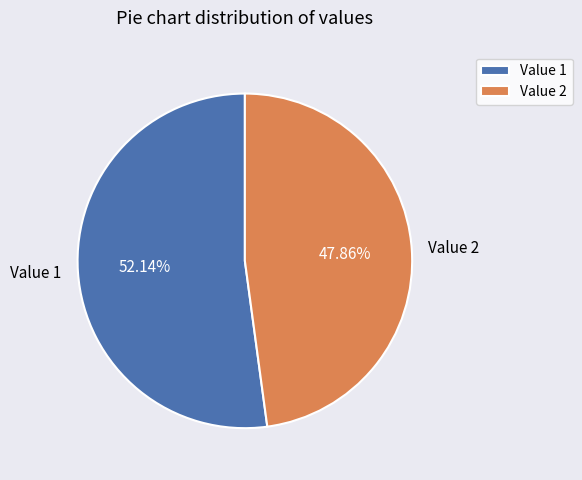

Is there any slice that represents more than half of the pie?

Yes